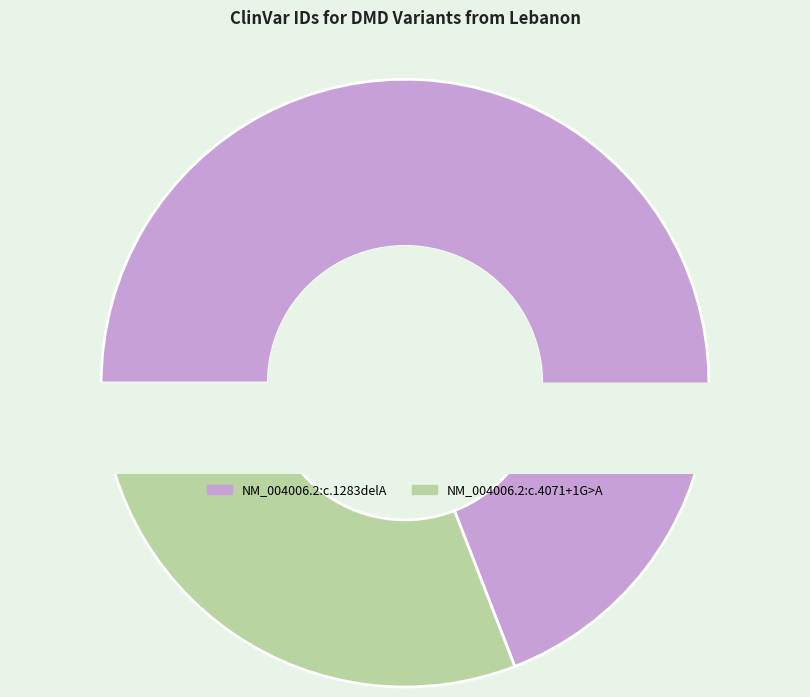

What is the smallest slice in the pie chart?

NM_004006.2:c.4071+1G>A